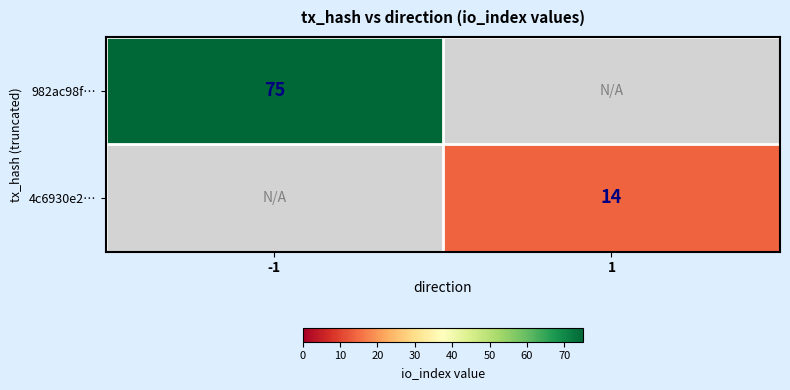

The 4c6930e2… series shows 9.1 at 1. True or false?

False